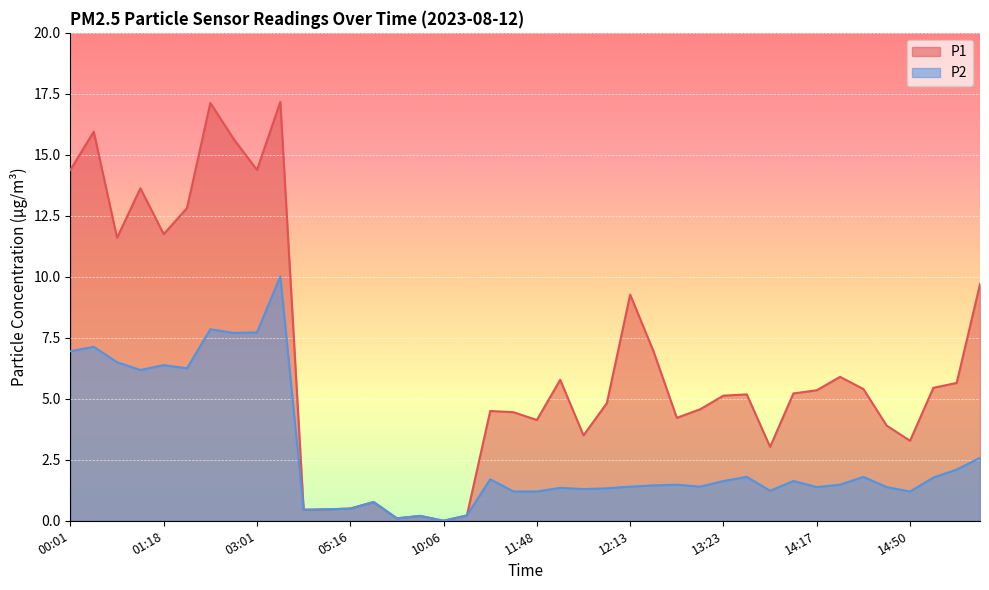

Reading left to right, list all the values displayed in this chart.

P1: 00:01=14.4	00:25=15.9	00:55=11.6	01:04=13.6	01:18=11.8	01:24=12.8	02:41=17.1	02:47=15.7	03:01=14.4	03:59=17.2	04:59=0.5	05:13=0.5	05:16=0.5	05:18=0.8	05:35=0.1	07:24=0.2	10:06=0.0	10:23=0.2	10:48=4.5	11:38=4.5	11:48=4.1	11:51=5.8	11:57=3.5	12:01=4.8	12:13=9.3	12:19=7.0	12:58=4.2	13:01=4.6	13:23=5.1	13:29=5.2	13:52=3.0	14:01=5.2	14:17=5.3	14:30=5.9	14:34=5.4	14:37=3.9	14:50=3.3	15:45=5.5	17:06=5.7	18:04=9.7
P2: 00:01=7.0	00:25=7.1	00:55=6.5	01:04=6.2	01:18=6.4	01:24=6.2	02:41=7.8	02:47=7.7	03:01=7.7	03:59=10.0	04:59=0.5	05:13=0.5	05:16=0.5	05:18=0.8	05:35=0.1	07:24=0.2	10:06=0.0	10:23=0.2	10:48=1.7	11:38=1.2	11:48=1.2	11:51=1.4	11:57=1.3	12:01=1.3	12:13=1.4	12:19=1.4	12:58=1.5	13:01=1.4	13:23=1.6	13:29=1.8	13:52=1.2	14:01=1.6	14:17=1.4	14:30=1.5	14:34=1.8	14:37=1.4	14:50=1.2	15:45=1.8	17:06=2.1	18:04=2.6